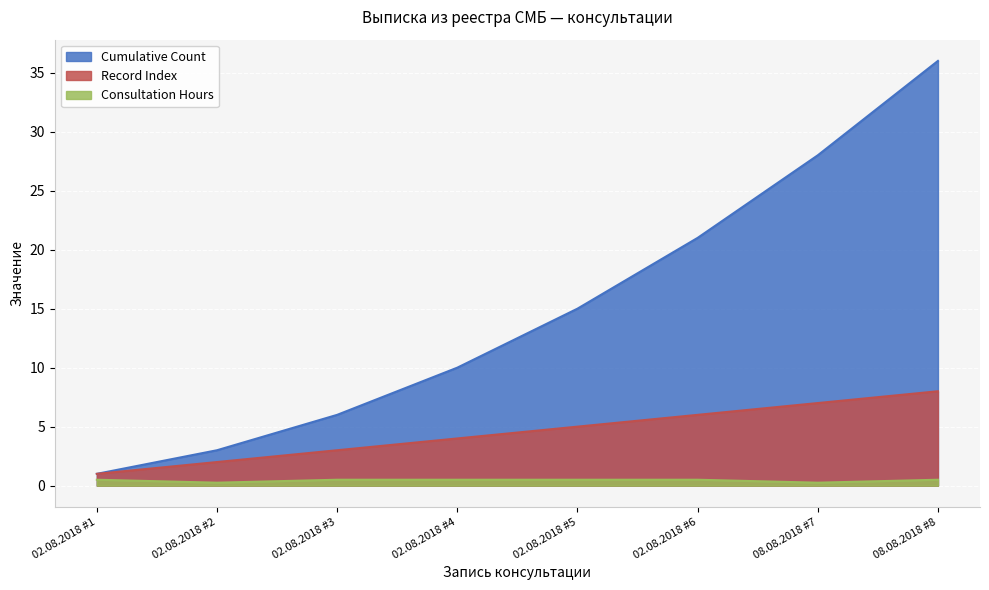

Reading left to right, transcribe all the data shown in this chart.

Record Index: 02.08.2018 #1=1.0	02.08.2018 #2=2.0	02.08.2018 #3=3.0	02.08.2018 #4=4.0	02.08.2018 #5=5.0	02.08.2018 #6=6.0	08.08.2018 #7=7.0	08.08.2018 #8=8.0
Consultation Hours: 02.08.2018 #1=0.5	02.08.2018 #2=0.2	02.08.2018 #3=0.5	02.08.2018 #4=0.5	02.08.2018 #5=0.5	02.08.2018 #6=0.5	08.08.2018 #7=0.2	08.08.2018 #8=0.5
Cumulative Count: 02.08.2018 #1=1.0	02.08.2018 #2=3.0	02.08.2018 #3=6.0	02.08.2018 #4=10.0	02.08.2018 #5=15.0	02.08.2018 #6=21.0	08.08.2018 #7=28.0	08.08.2018 #8=36.0